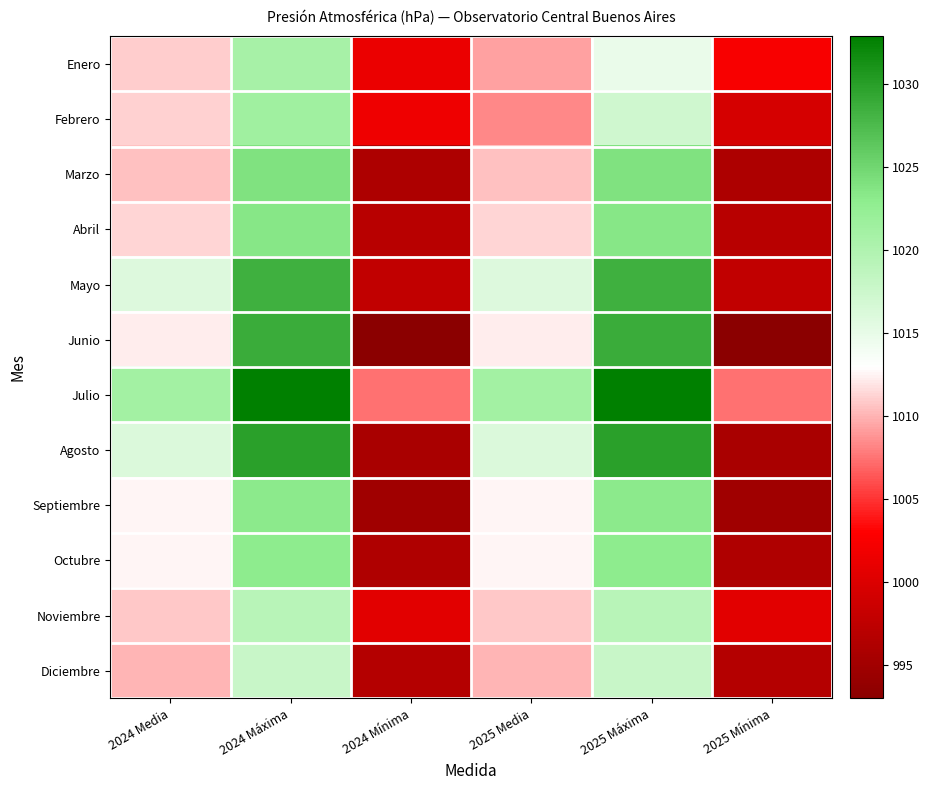

Reading right to left, extract all data points from this chart.

Enero: 2025 Mínima=1002.4	2025 Máxima=1014.8	2025 Media=1009.3	2024 Mínima=1001.4	2024 Máxima=1020.8	2024 Media=1011.0
Febrero: 2025 Mínima=999.4	2025 Máxima=1017.3	2025 Media=1008.4	2024 Mínima=1001.7	2024 Máxima=1021.4	2024 Media=1011.1
Marzo: 2025 Mínima=996.0	2025 Máxima=1024.0	2025 Media=1010.6	2024 Mínima=996.0	2024 Máxima=1024.0	2024 Media=1010.6
Abril: 2025 Mínima=996.9	2025 Máxima=1023.4	2025 Media=1011.3	2024 Mínima=996.9	2024 Máxima=1023.4	2024 Media=1011.3
Mayo: 2025 Mínima=997.7	2025 Máxima=1028.5	2025 Media=1016.0	2024 Mínima=997.7	2024 Máxima=1028.5	2024 Media=1016.0
Junio: 2025 Mínima=993.0	2025 Máxima=1028.8	2025 Media=1012.2	2024 Mínima=993.0	2024 Máxima=1028.8	2024 Media=1012.2
Julio: 2025 Mínima=1007.4	2025 Máxima=1032.9	2025 Media=1021.1	2024 Mínima=1007.4	2024 Máxima=1032.9	2024 Media=1021.1
Agosto: 2025 Mínima=995.7	2025 Máxima=1029.8	2025 Media=1016.1	2024 Mínima=995.7	2024 Máxima=1029.8	2024 Media=1016.1
Septiembre: 2025 Mínima=994.9	2025 Máxima=1023.2	2025 Media=1012.6	2024 Mínima=994.9	2024 Máxima=1023.2	2024 Media=1012.6
Octubre: 2025 Mínima=996.2	2025 Máxima=1023.0	2025 Media=1012.6	2024 Mínima=996.2	2024 Máxima=1023.0	2024 Media=1012.6
Noviembre: 2025 Mínima=1000.6	2025 Máxima=1019.3	2025 Media=1010.8	2024 Mínima=1000.6	2024 Máxima=1019.3	2024 Media=1010.8
Diciembre: 2025 Mínima=996.6	2025 Máxima=1017.8	2025 Media=1010.1	2024 Mínima=996.6	2024 Máxima=1017.8	2024 Media=1010.1